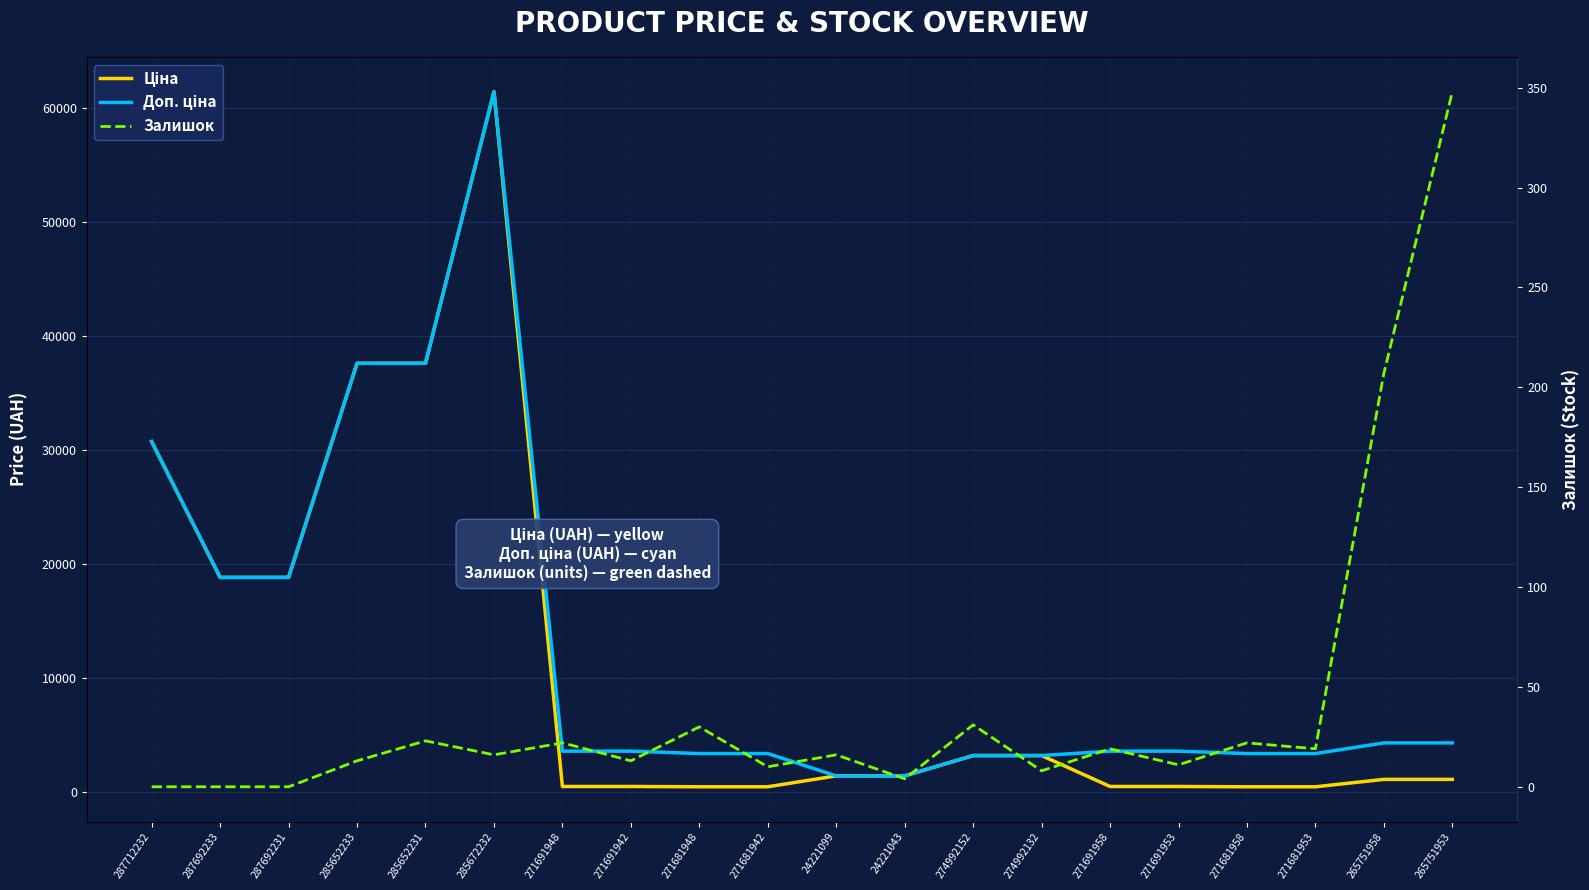

What is the difference between the second highest and minimum values in the Залишок series?

207.0